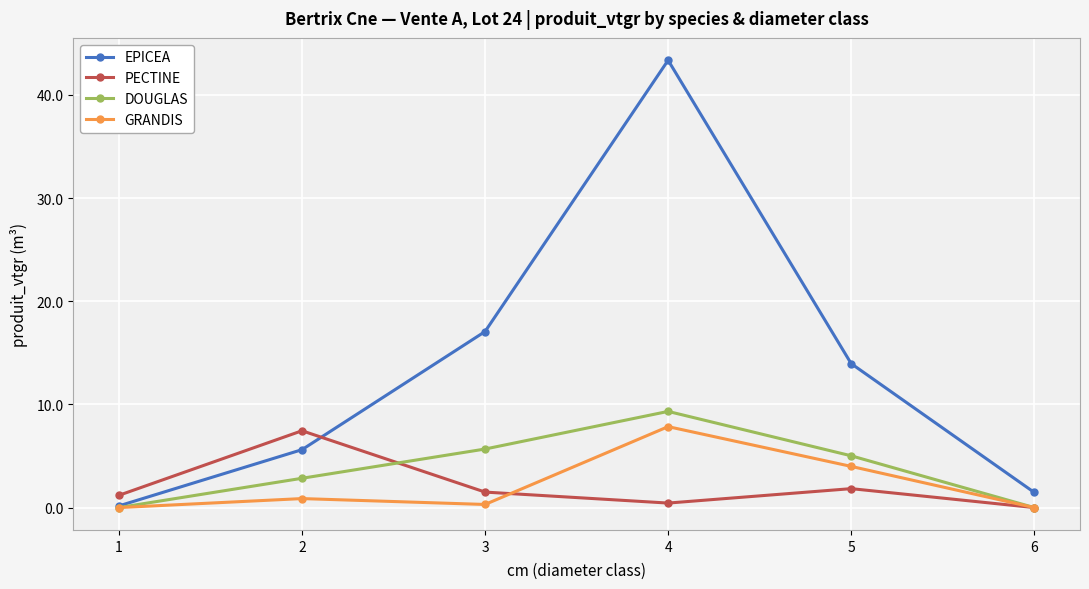

Where is the first local maximum for GRANDIS?

2